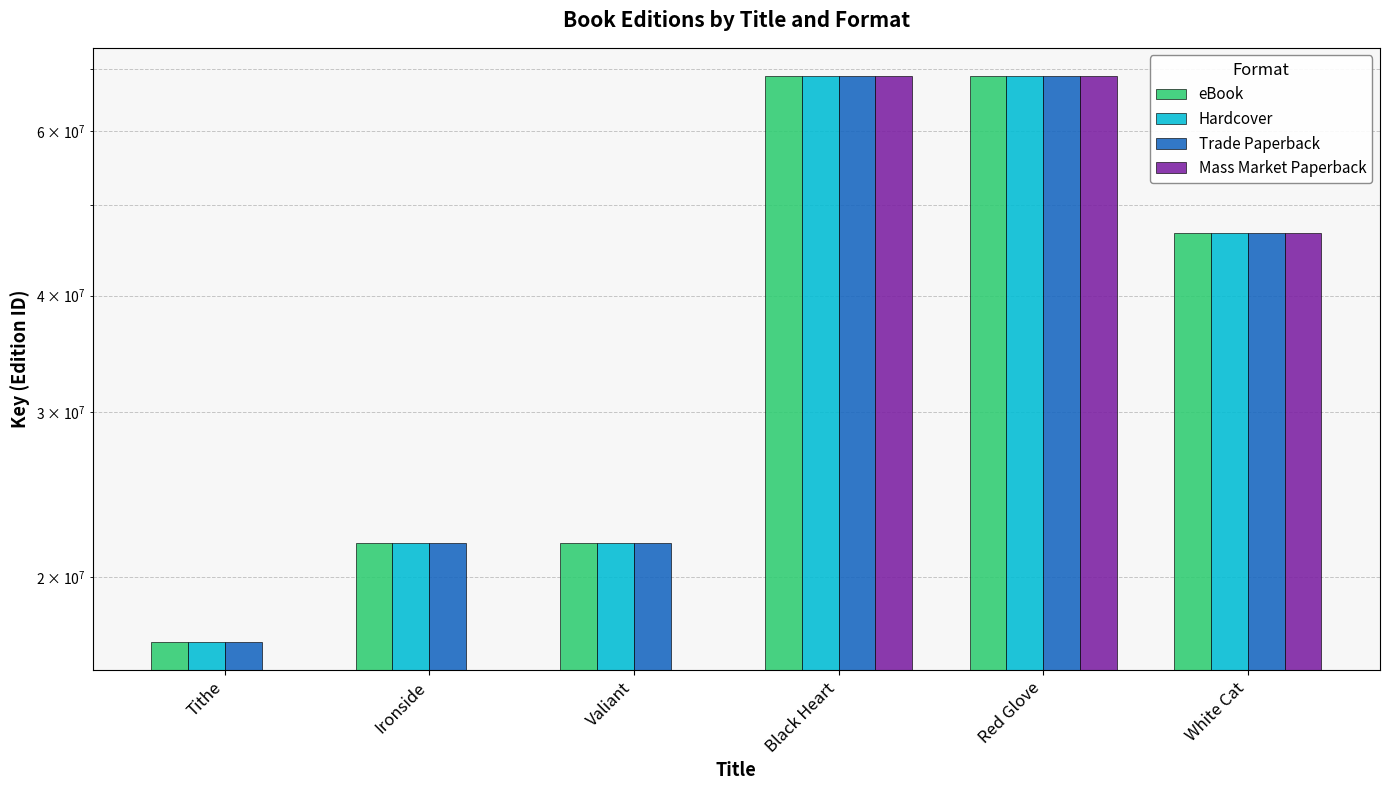

The Trade Paperback series shows 68736496.0 at Black Heart. True or false?

True